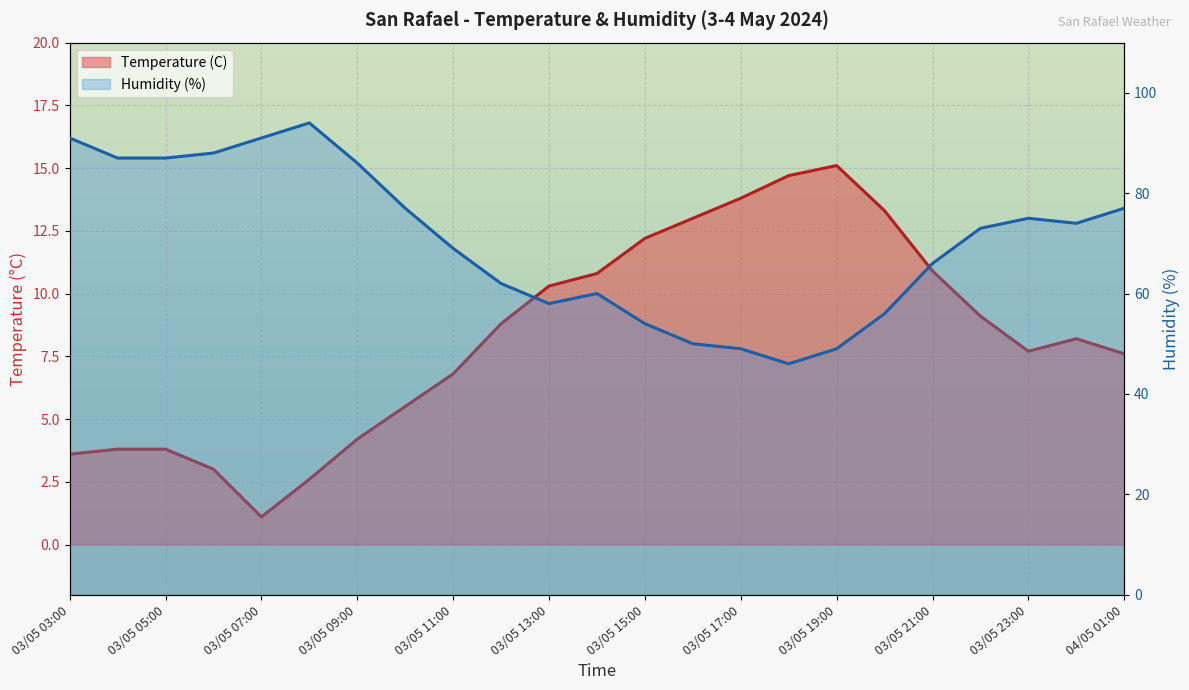

What is the label of the 20th point from the right?

03/05 06:00